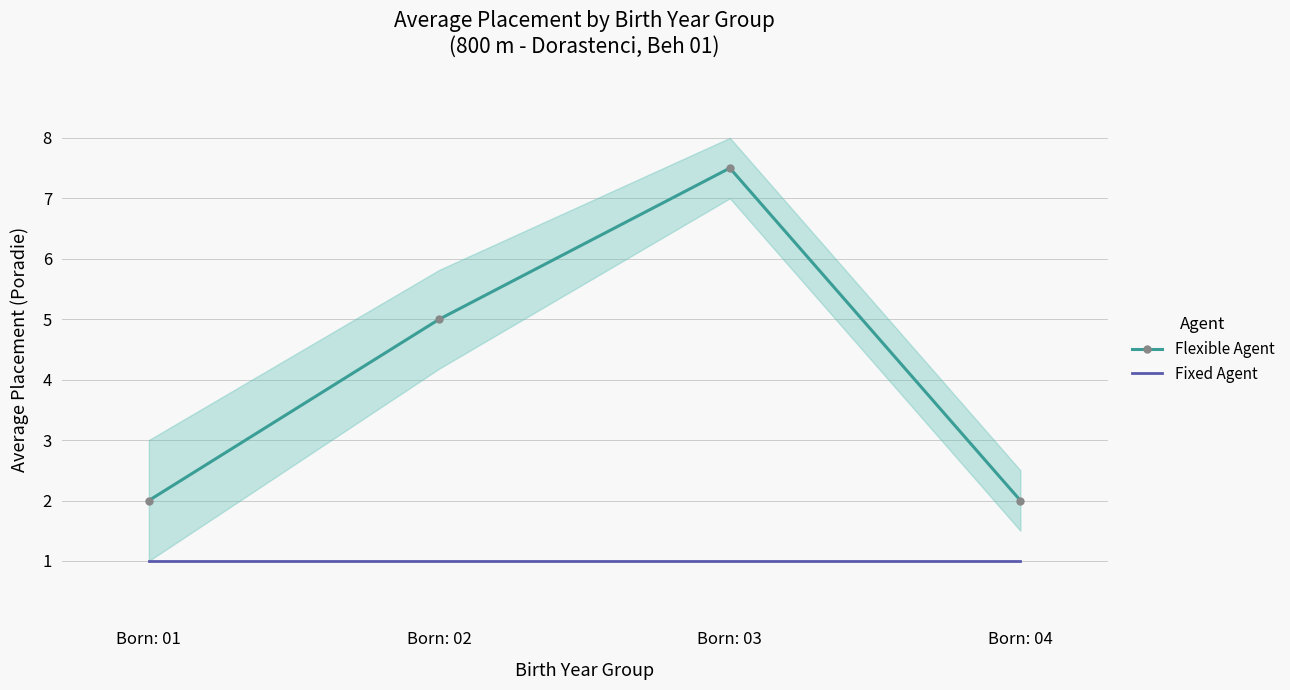

What value does the Flexible Agent series have at Born: 02?

5.0